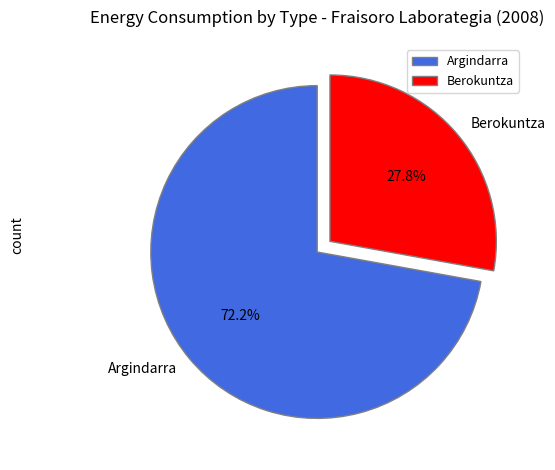

Which slice represents more than half of the pie?

Argindarra